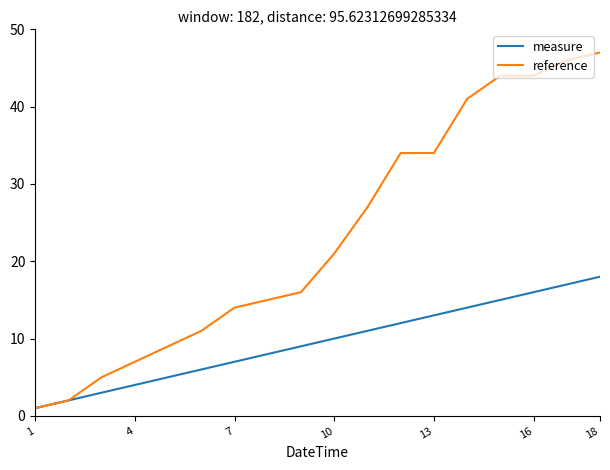

Does the chart have visible grid lines?

No